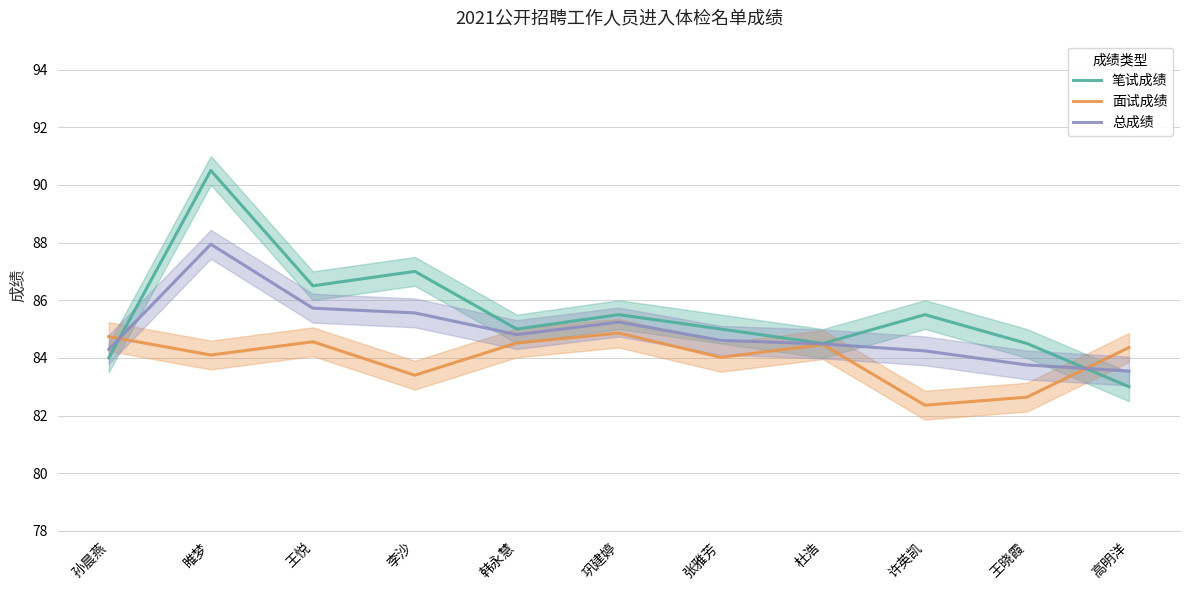

Is this an area chart (filled region under the line)?

No